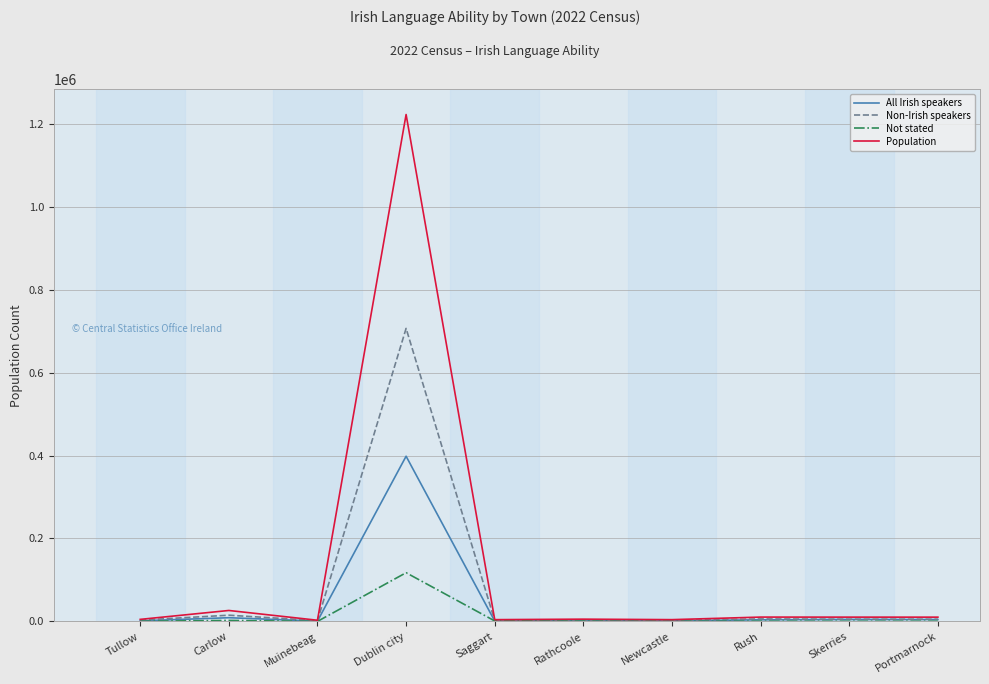

Rank the series by their maximum value, from highest to lowest.

Population, Non-Irish speakers, All Irish speakers, Not stated